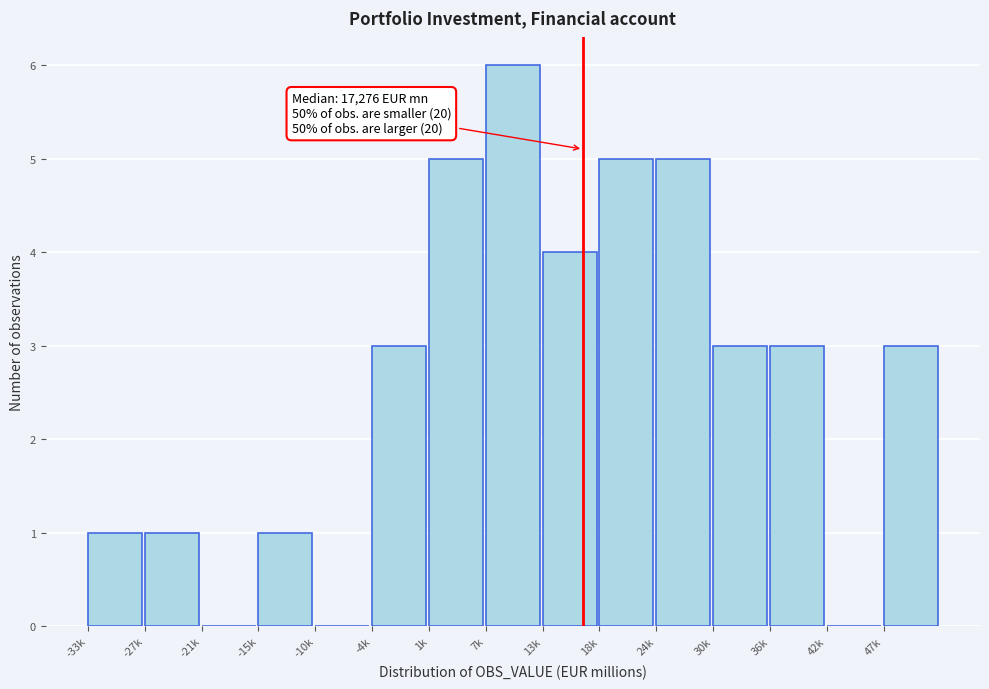

Reading left to right, transcribe all the data shown in this chart.

-33k=1	-27k=1	-21k=0	-15k=1	-10k=0	-4k=3	1k=5	7k=6	13k=4	18k=5	24k=5	30k=3	36k=3	42k=0	47k=3